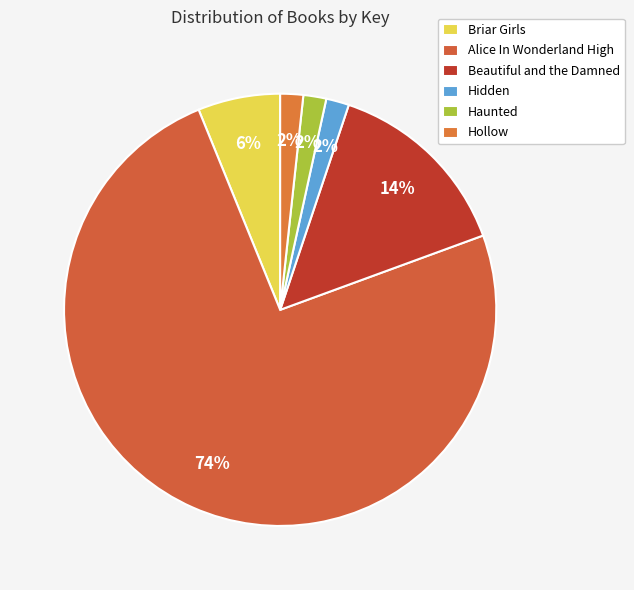

Count the number of slices in the pie.

6